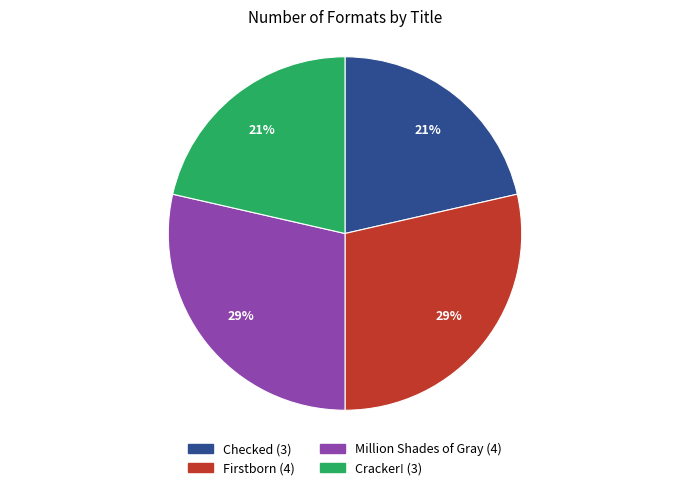

Count the number of slices in the pie.

4